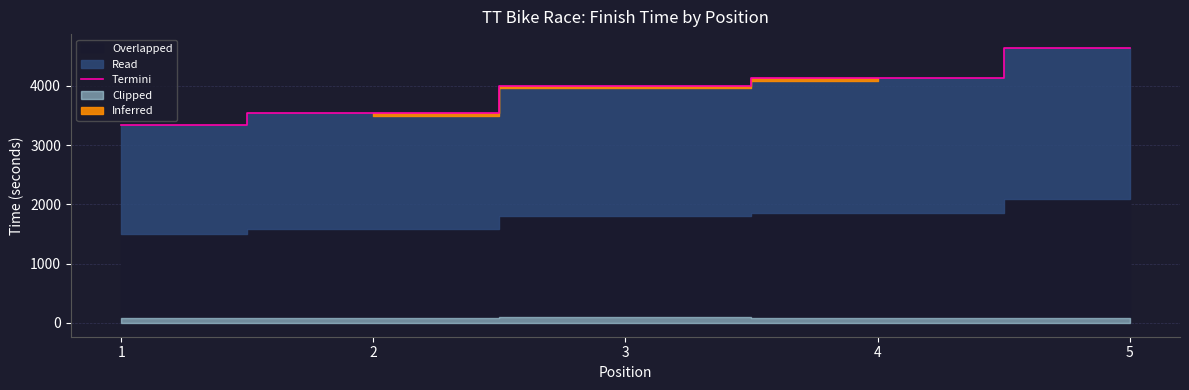

True or false: the data shows 7040 at 4.

False